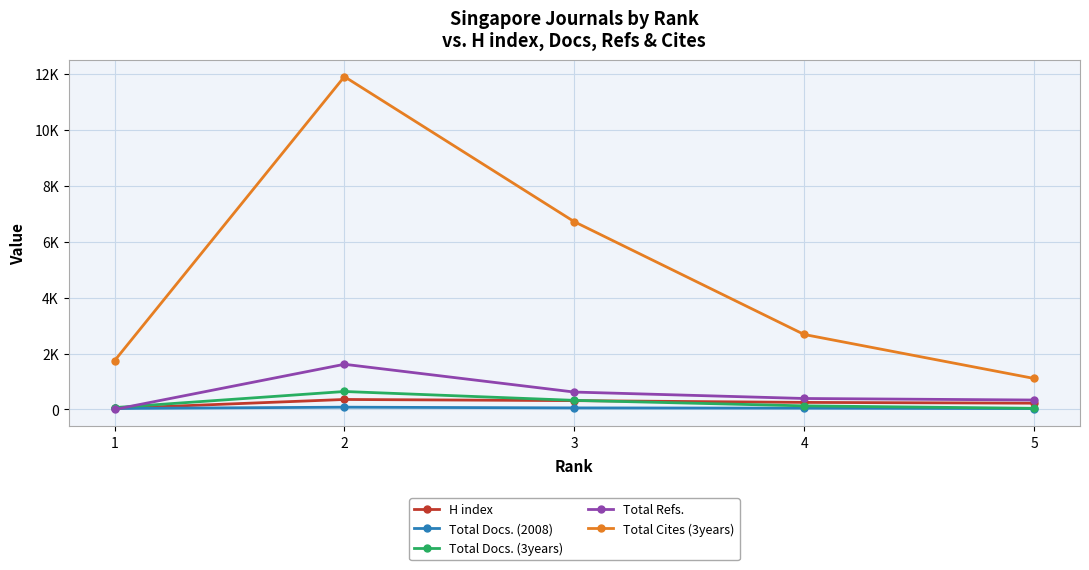

Does the chart have visible grid lines?

Yes